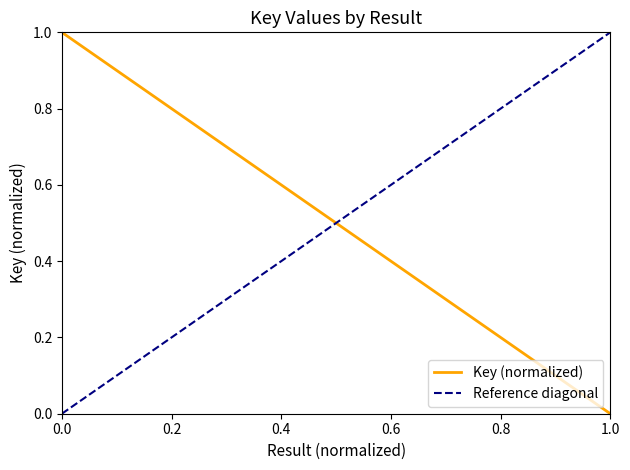

What is the difference between the maximum and minimum values?

1